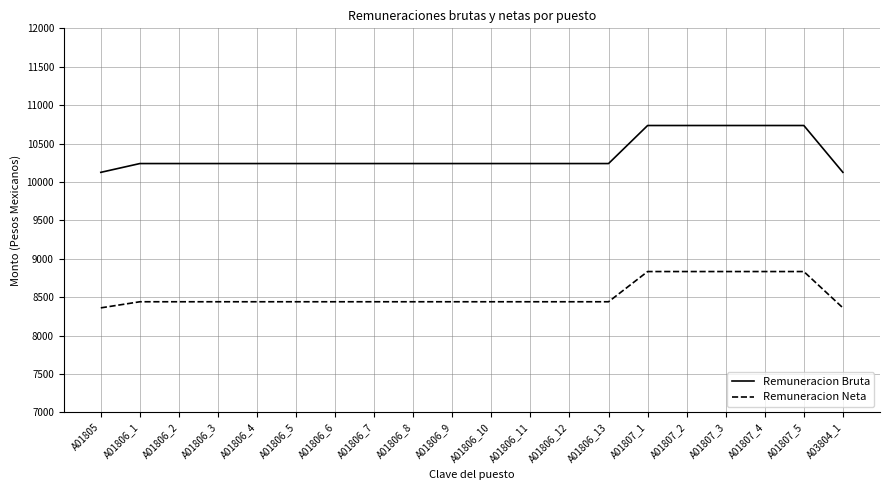

Is the value of Remuneracion Bruta at A01806_4 greater than the value of Remuneracion Neta at A01806_2?

Yes